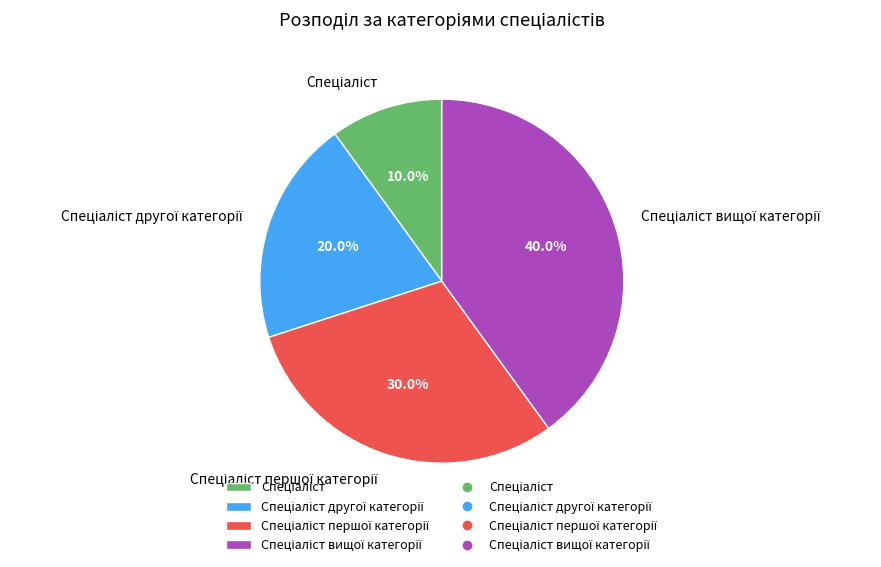

Is there any slice that represents more than half of the pie?

No